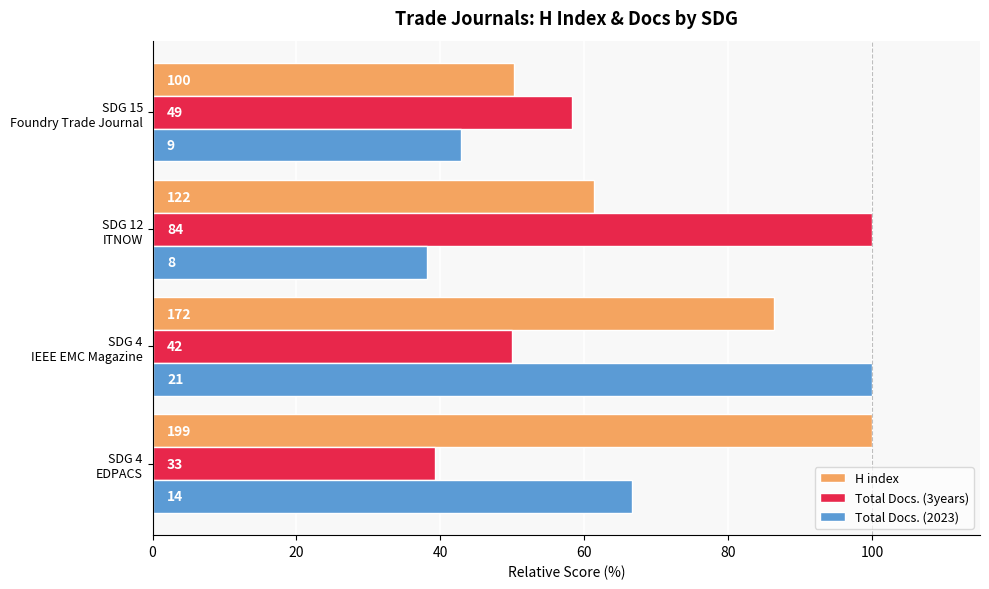

What are all the series names shown in the legend?

H index, Total Docs. (3years), Total Docs. (2023)